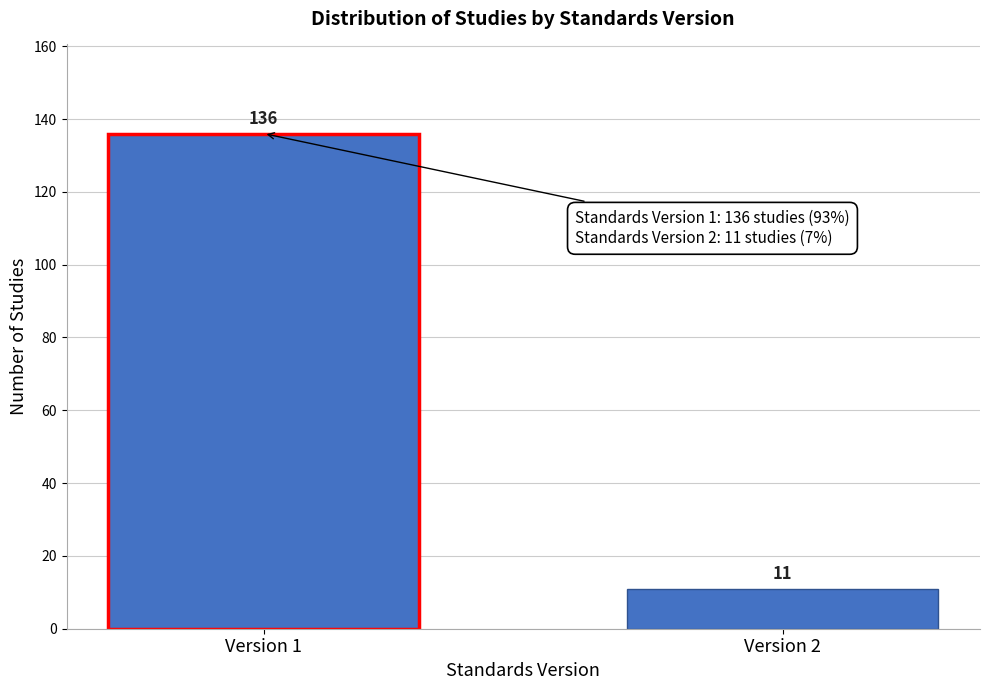

Reading left to right, transcribe all the data shown in this chart.

Version 1=136	Version 2=11